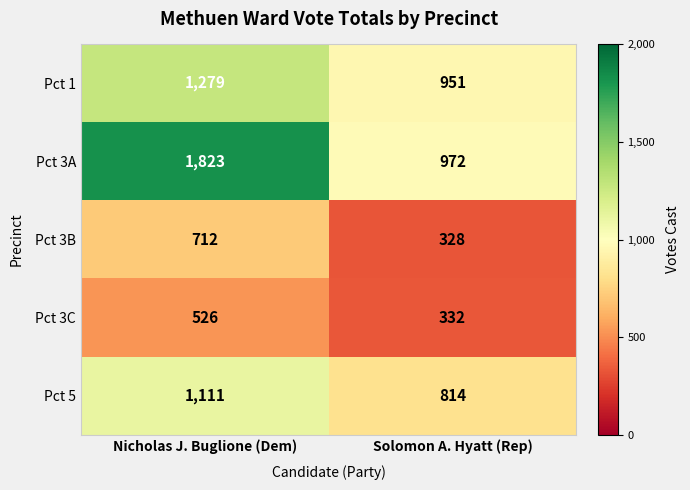

Which series has the largest total across all categories?

Pct 3A